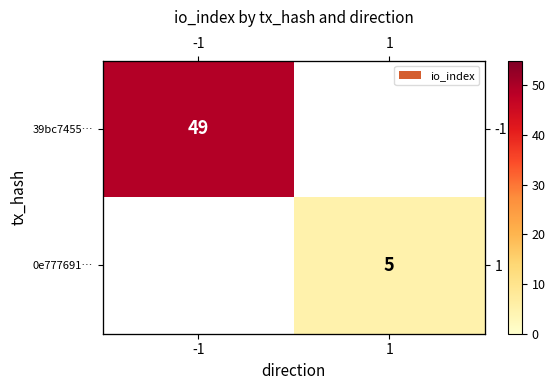

True or false: 39bc7455… has a value of 49.0 at -1.

True